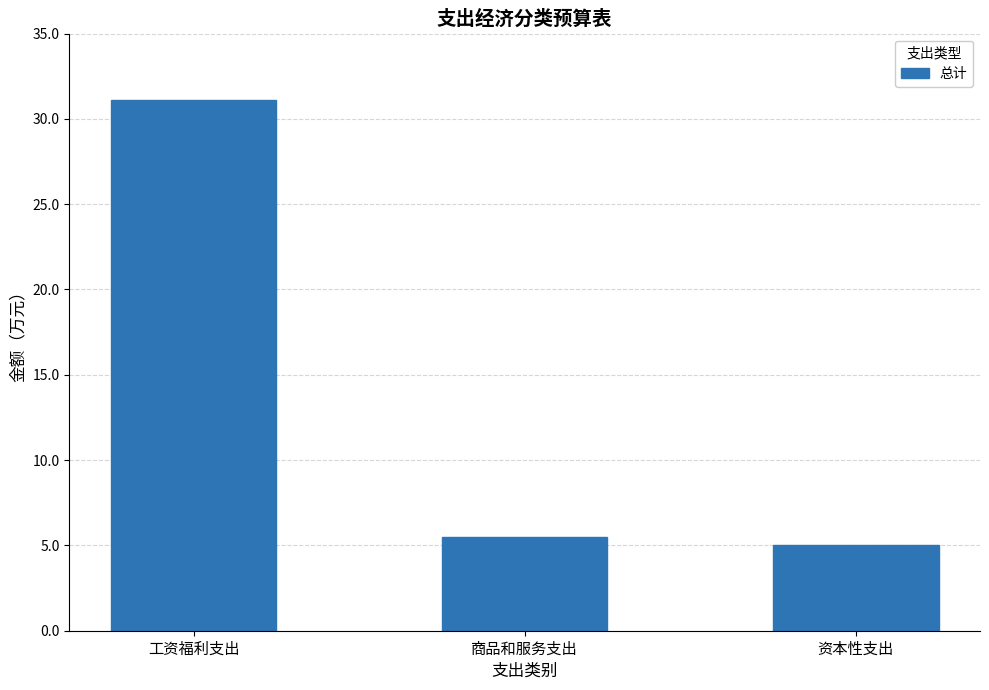

Rank the categories by value from lowest to highest.

资本性支出, 商品和服务支出, 工资福利支出